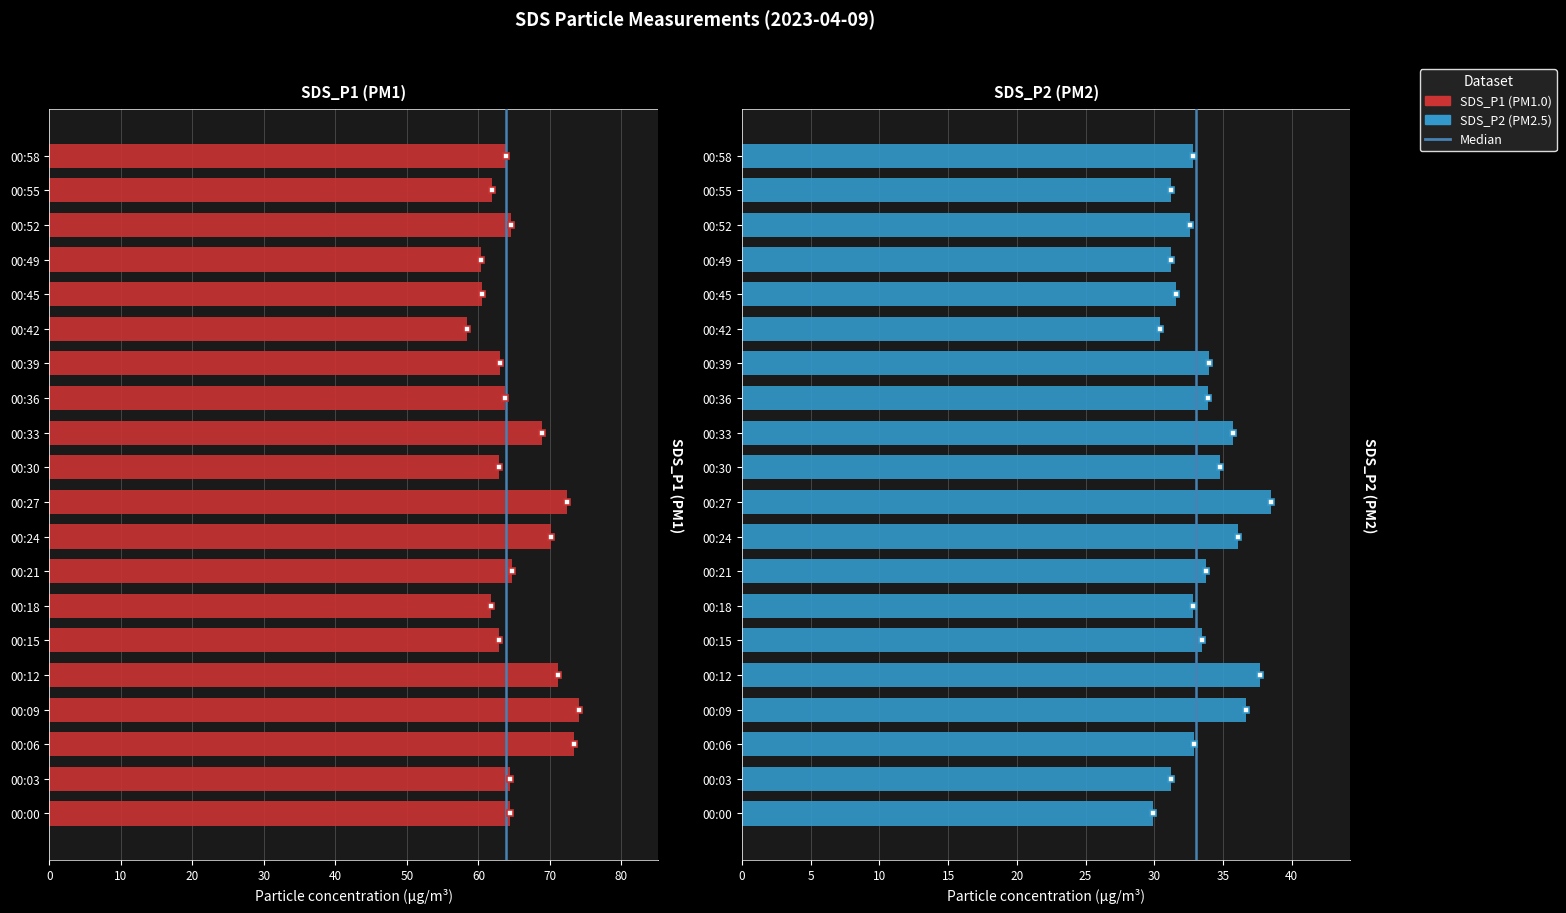

Reading left to right, list all the values displayed in this chart.

SDS_P1: 64.4	64.4	73.3	74.0	71.1	62.9	61.7	64.7	70.2	72.4	62.9	68.9	63.7	63.0	58.4	60.5	60.4	64.5	61.9	63.9
SDS_P2: 29.9	31.2	32.9	36.7	37.7	33.5	32.8	33.8	36.1	38.5	34.8	35.7	33.9	34.0	30.4	31.6	31.2	32.6	31.2	32.8